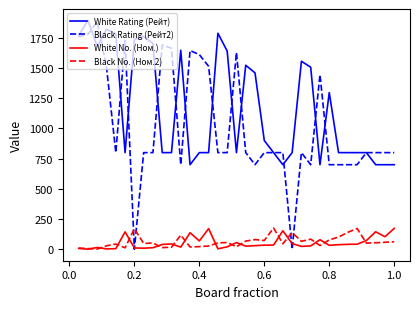

True or false: White No. (Ном.) and White Rating (Рейт) cross at least once.

False